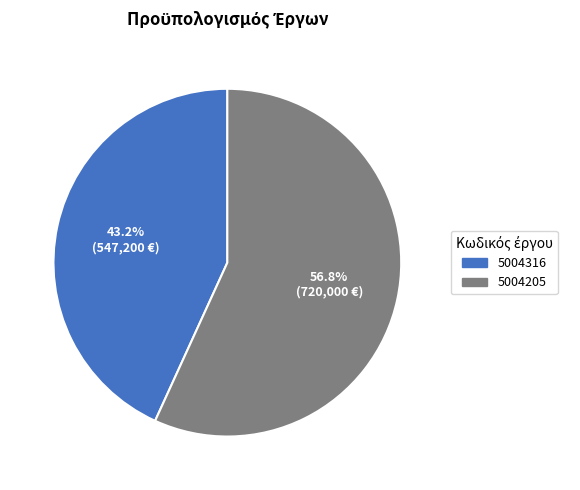

What percentage do 5004205 and 5004316 together represent?

100.0%